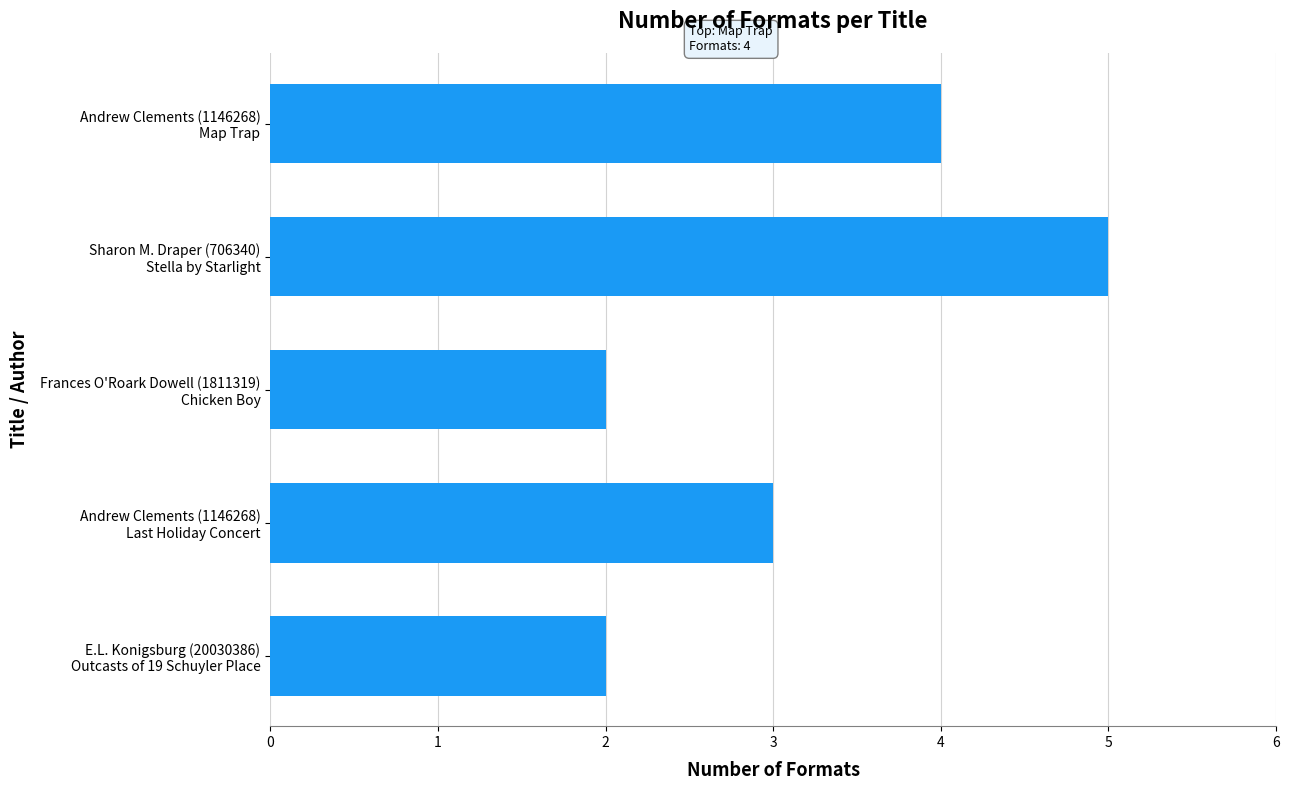

What is the average value?

3